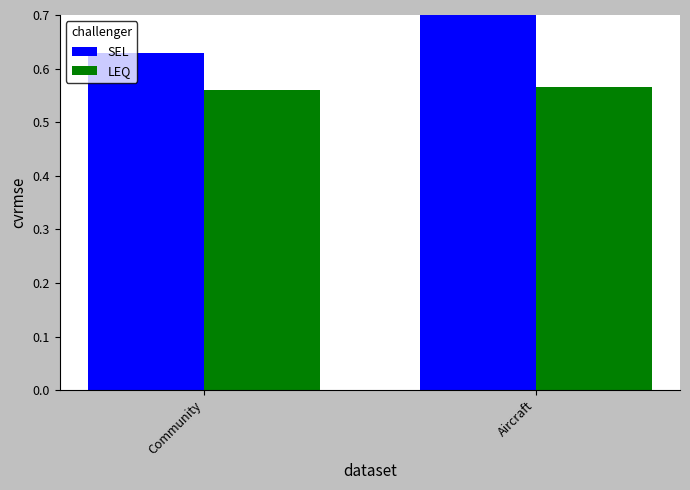

Reading left to right, what are all the values shown in this chart?

SEL: Community=0.6	Aircraft=0.7
LEQ: Community=0.6	Aircraft=0.6